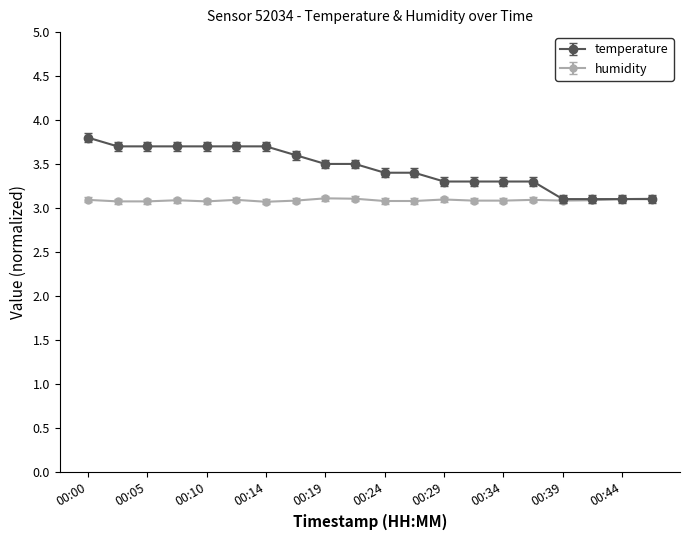

At how many categories does at least one series exceed 3?

20